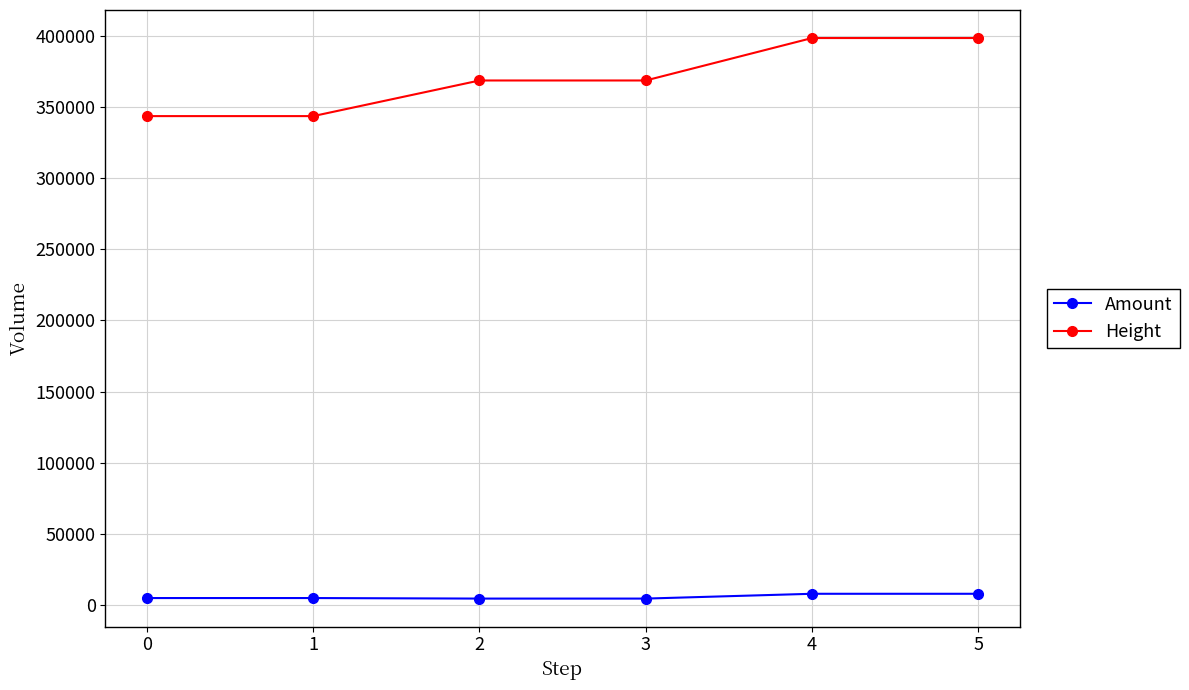

What is the sum of the Amount values at 1 and 0?

10001